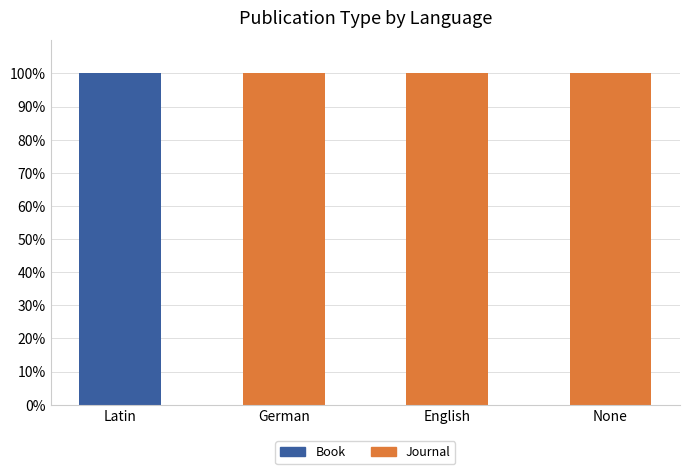

What is the total value across all series at English?

100